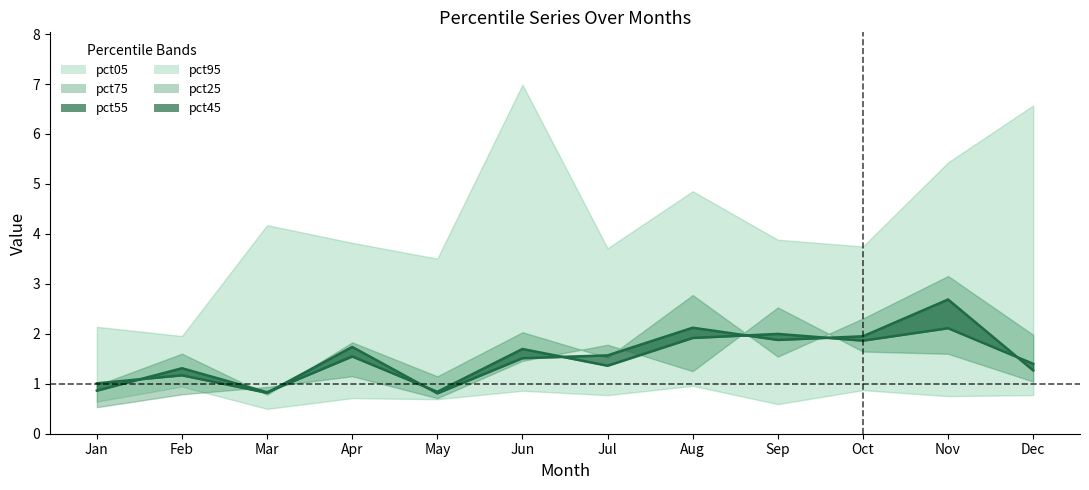

Is this an area chart (filled region under the line)?

No